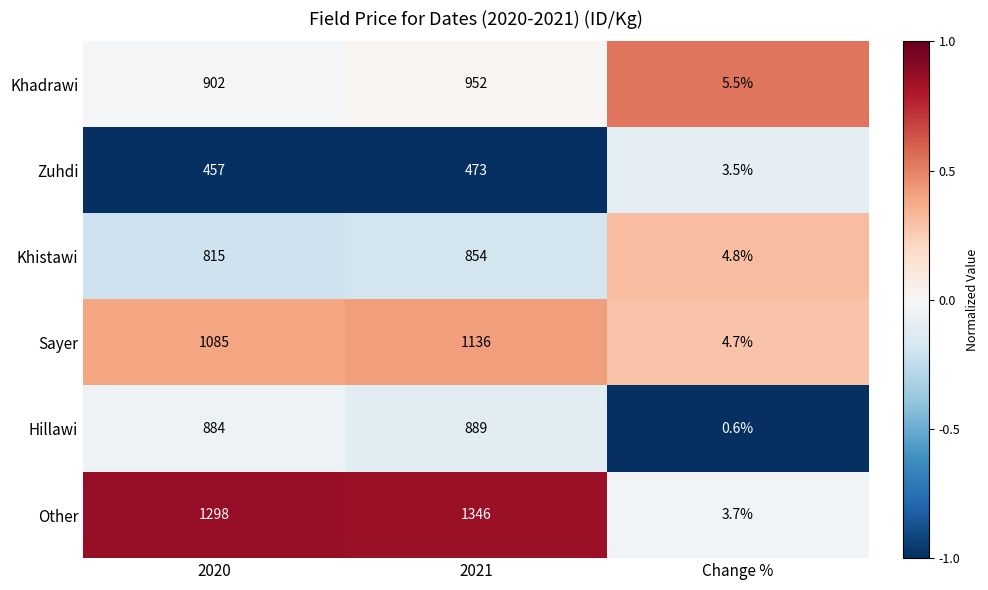

Which series has the largest total across all categories?

Other